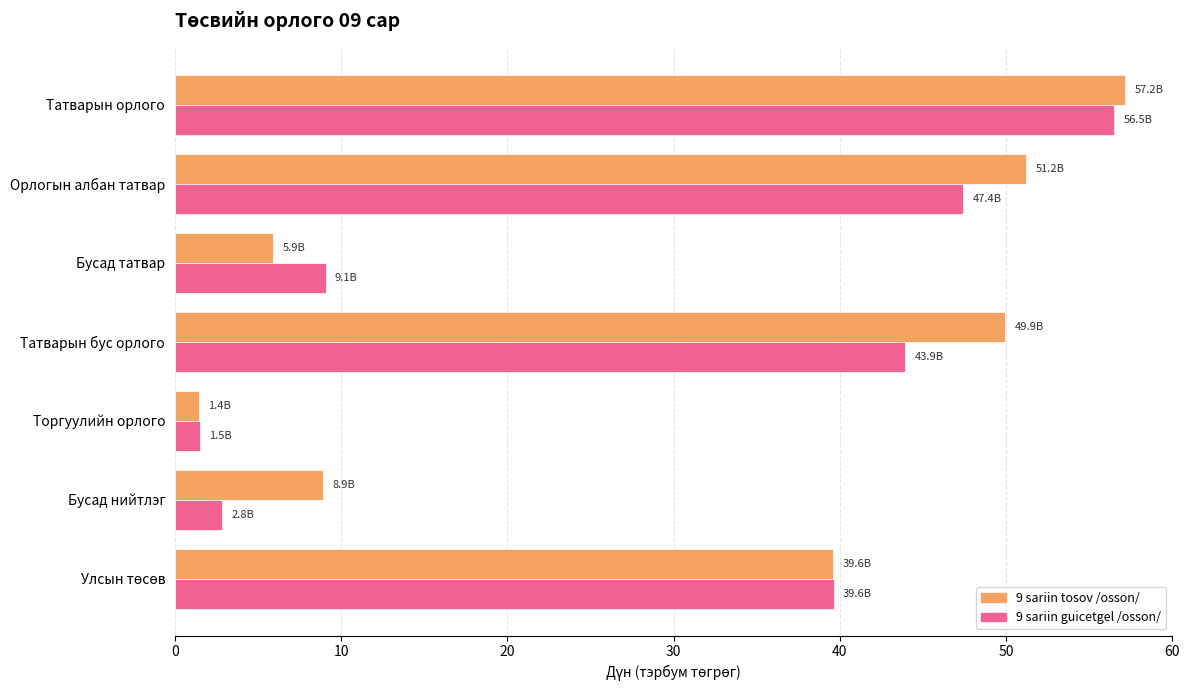

What is the spread (max minus min) of values at Бусад нийтлэг?

6.1